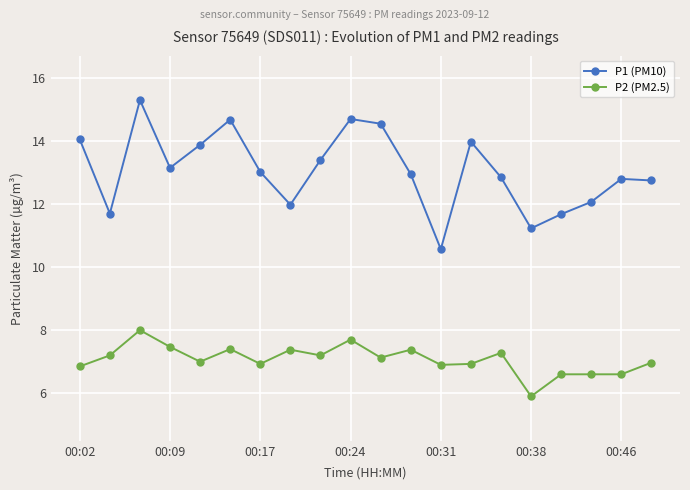

At how many categories does at least one series exceed 10?

20